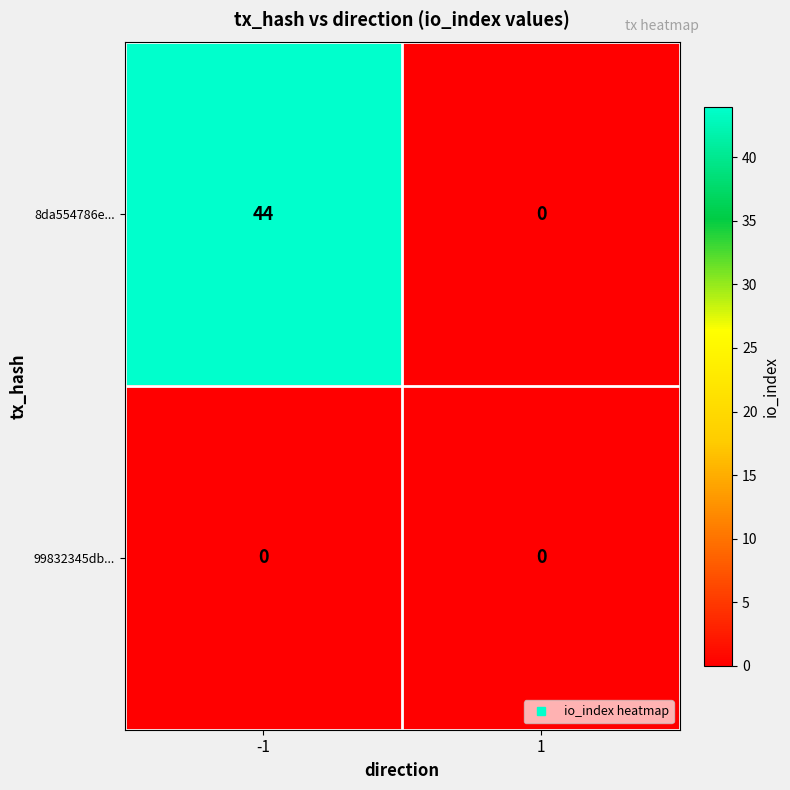

Which series changed the most between -1 and 1?

8da554786e...